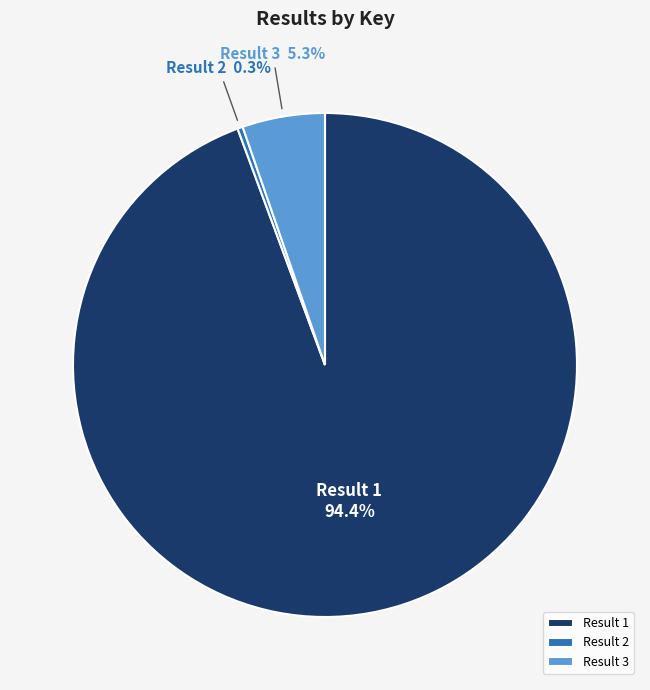

Count the number of slices in the pie.

3